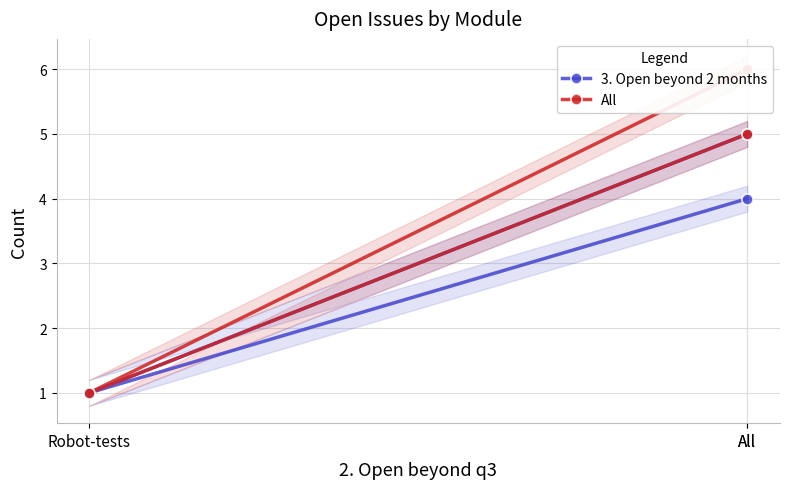

Rank the series by their average value, from highest to lowest.

All, 3. Open beyond 2 months